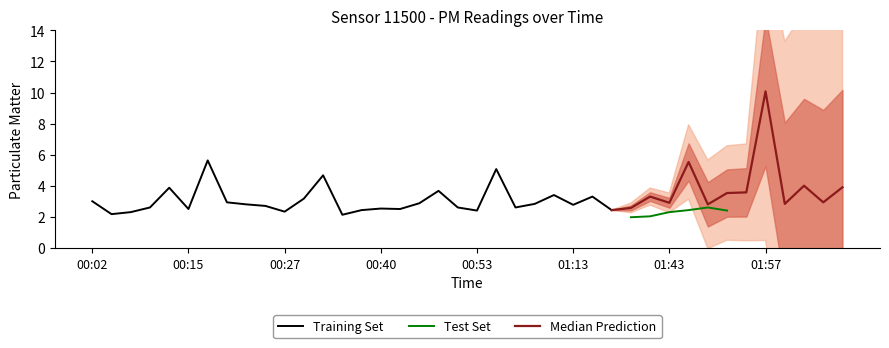

What is the difference between the P1 values at 01:59 and 00:15?

0.3